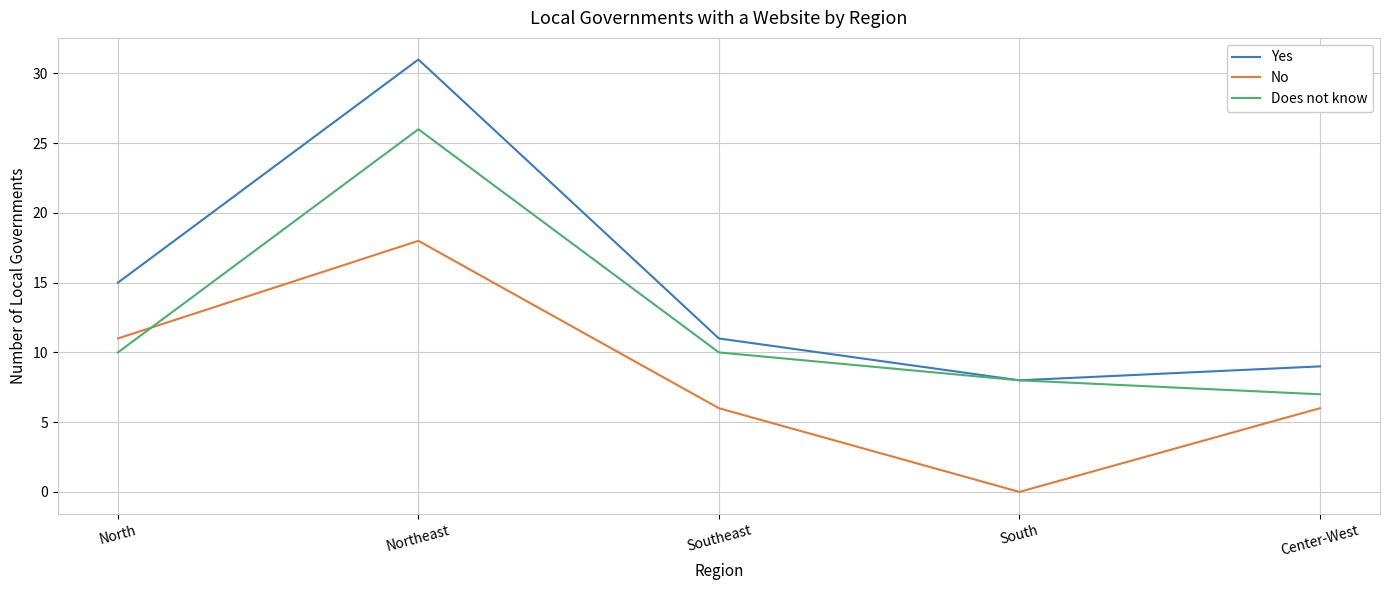

True or false: No has more than 2 interior local peaks.

False